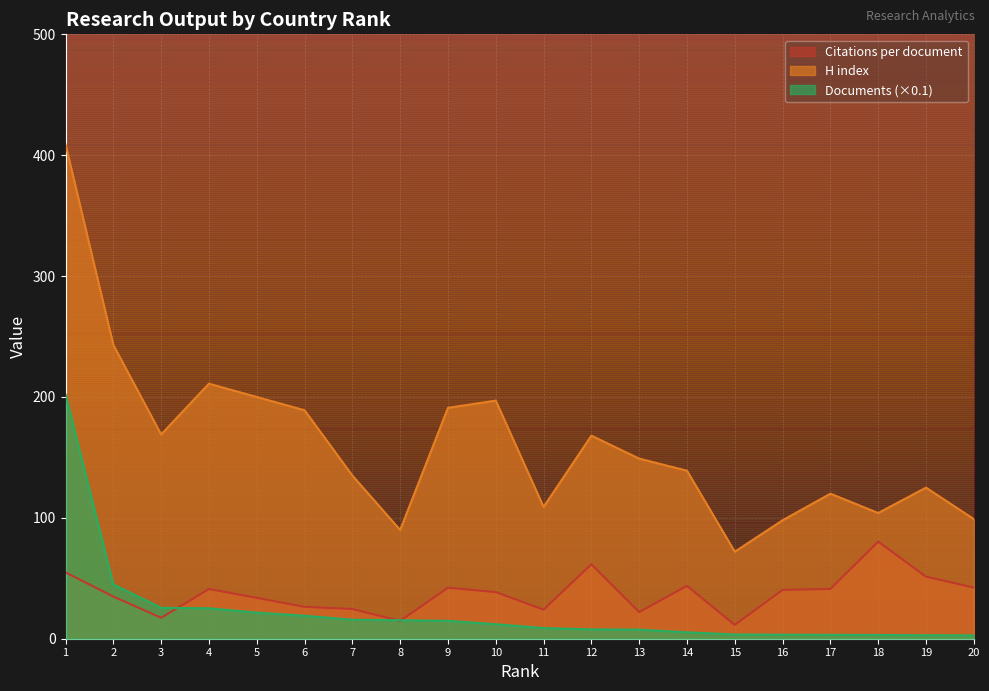

True or false: H index and Citations per document intersect in this chart.

False